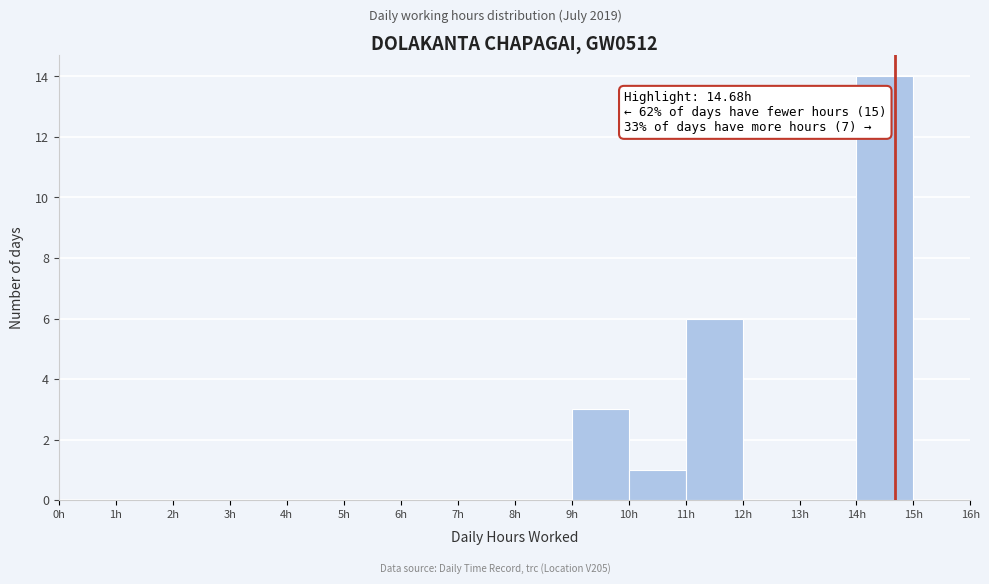

Which range on the x-axis has the tallest bar?

14 to 15